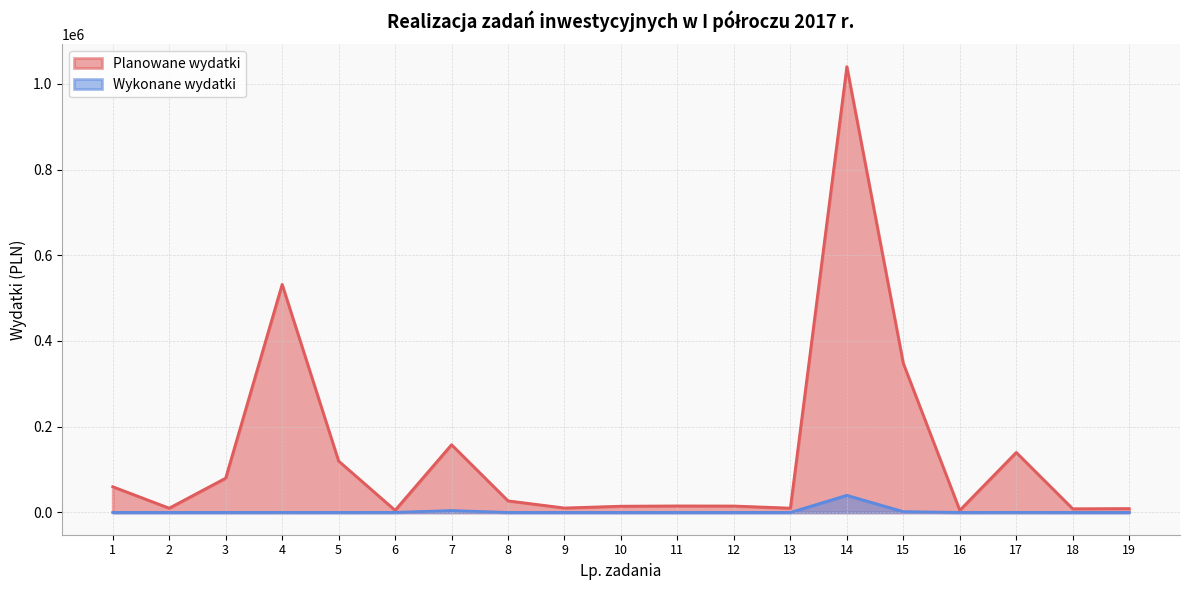

What is the value of the Wykonane wydatki point at the 15th from the left?

1845.0